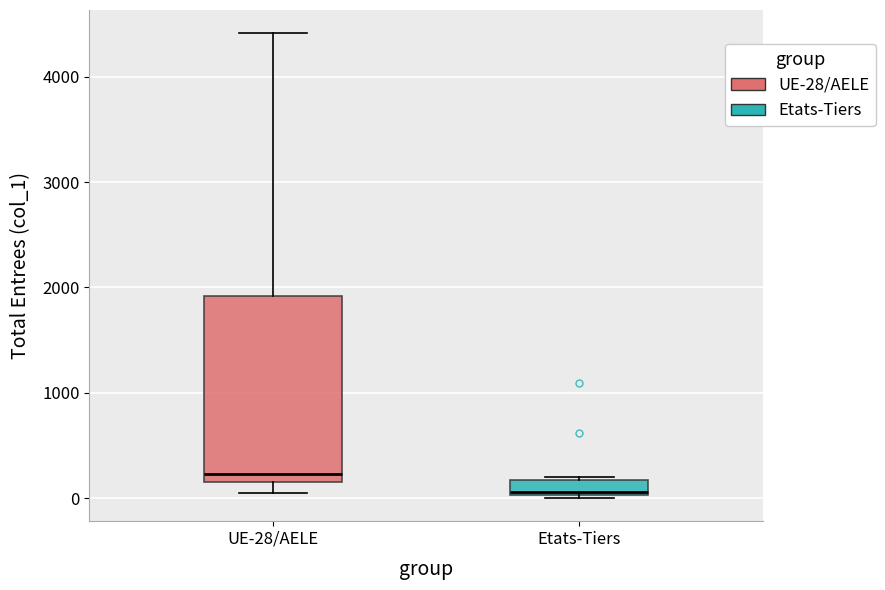

Comparing the boxes themselves (not the whiskers), which one is the tallest?

UE-28/AELE